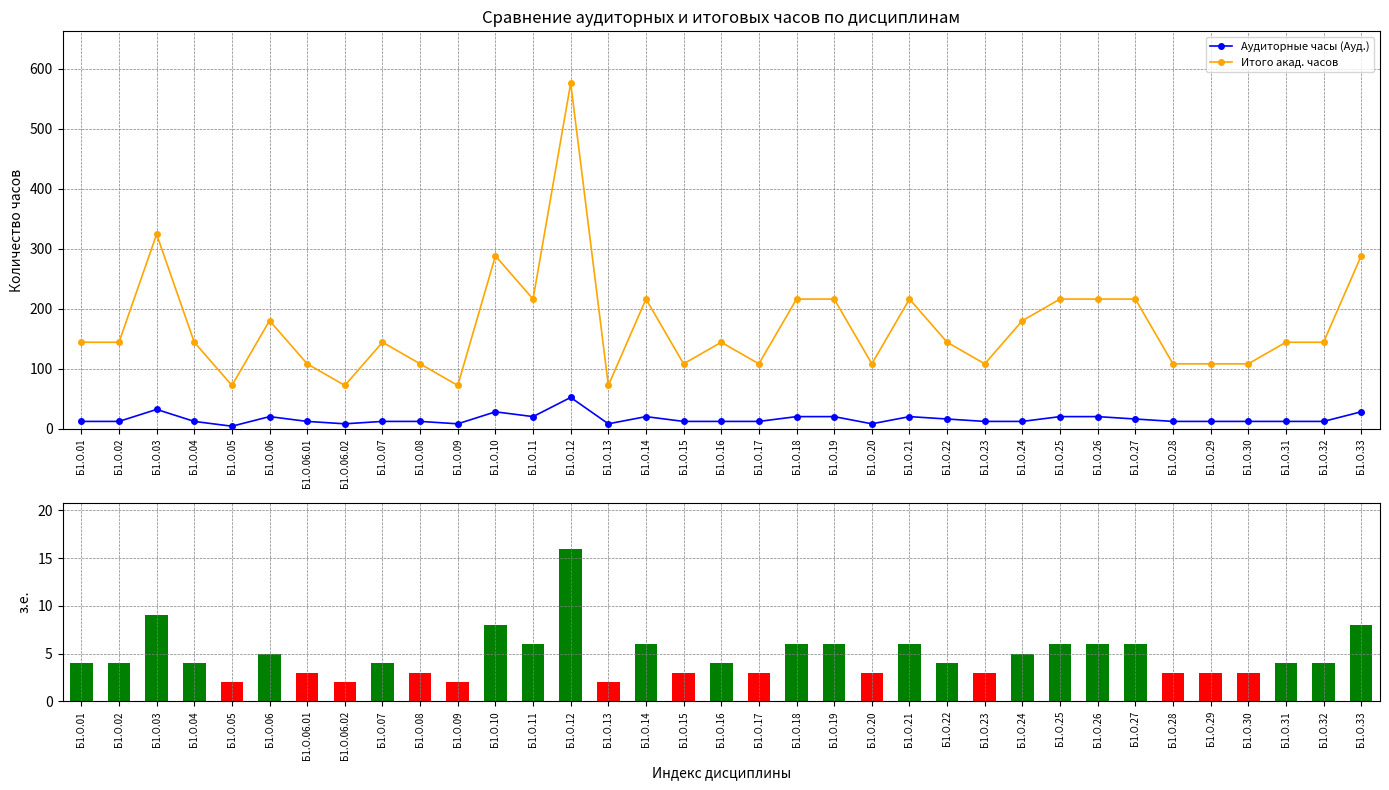

How many groups of bars are there?

35